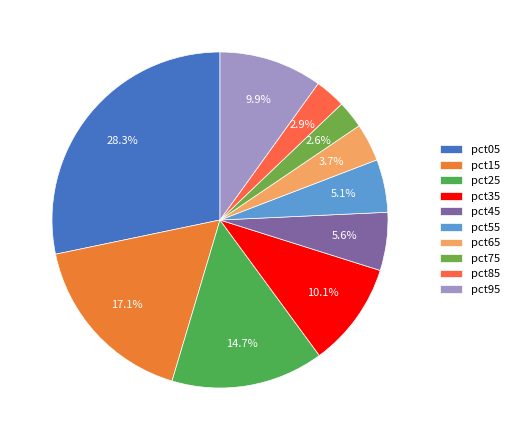

Do pct85 and pct25 together represent more than half of the pie?

No